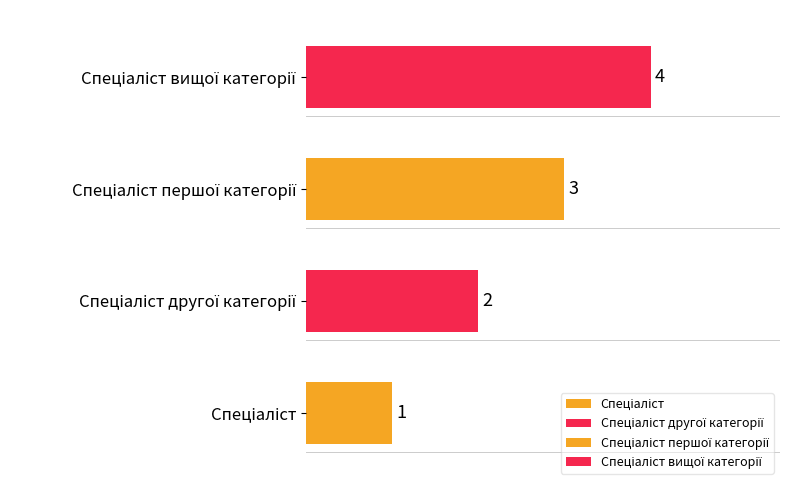

Where is the data nearest to the value 2?

Спеціаліст другої категорії